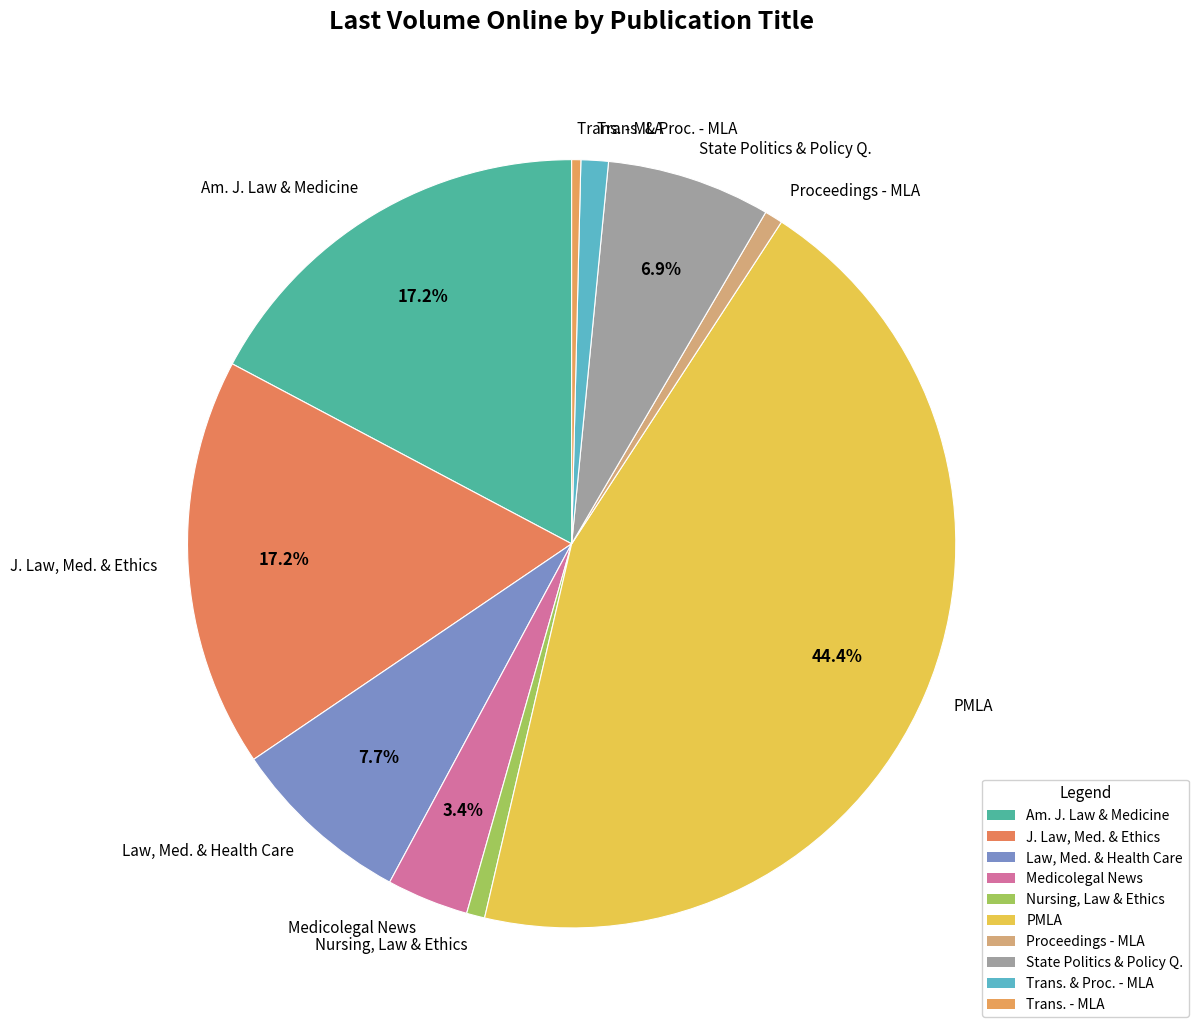

Approximately how many times larger is the value at Medicolegal News compared to State Politics & Policy Q.?

0.5